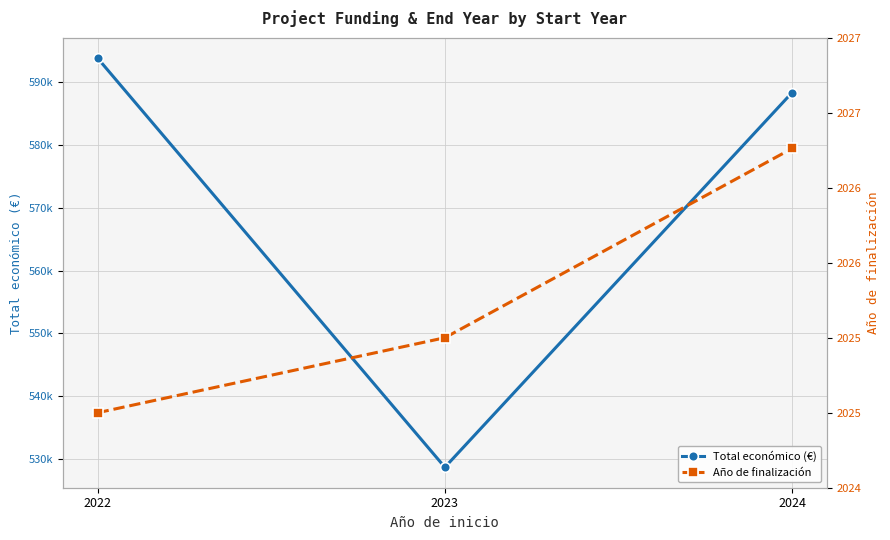

Between 2023 and 2022, which is larger?

2022